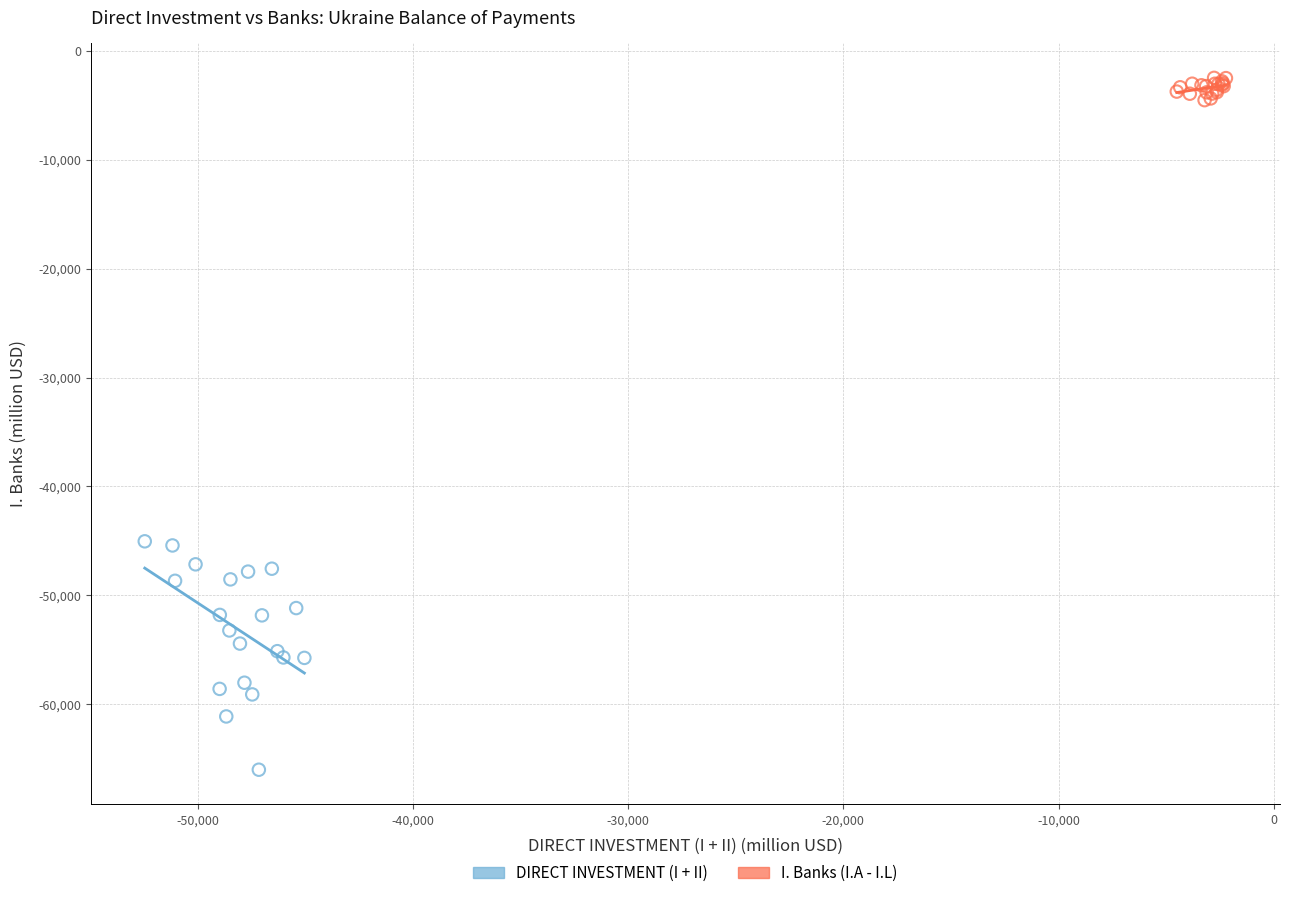

Which series has the widest spread of Y values?

DIRECT INVESTMENT (I + II)